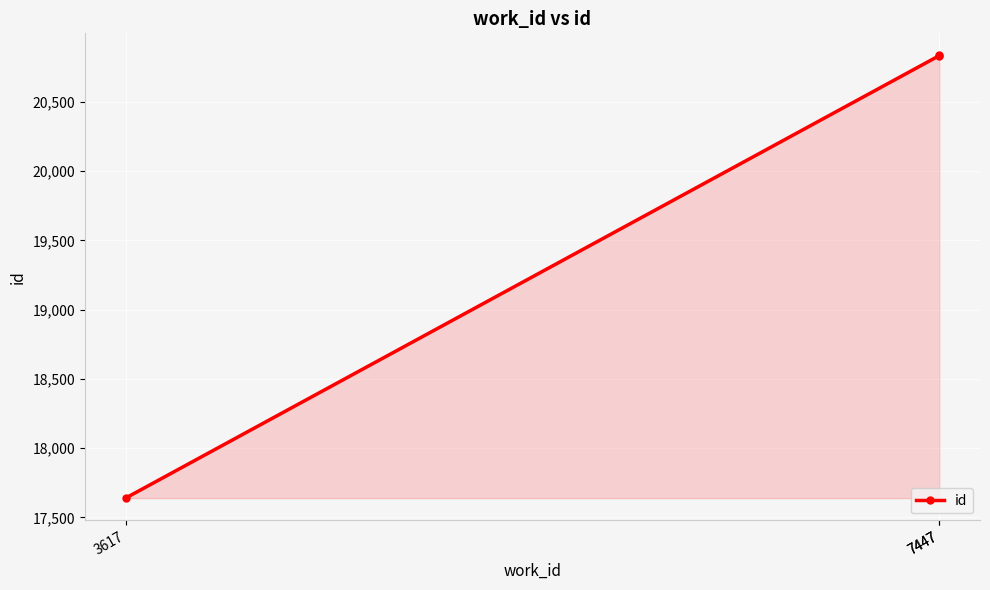

Which category has the lowest value across all series?

3617